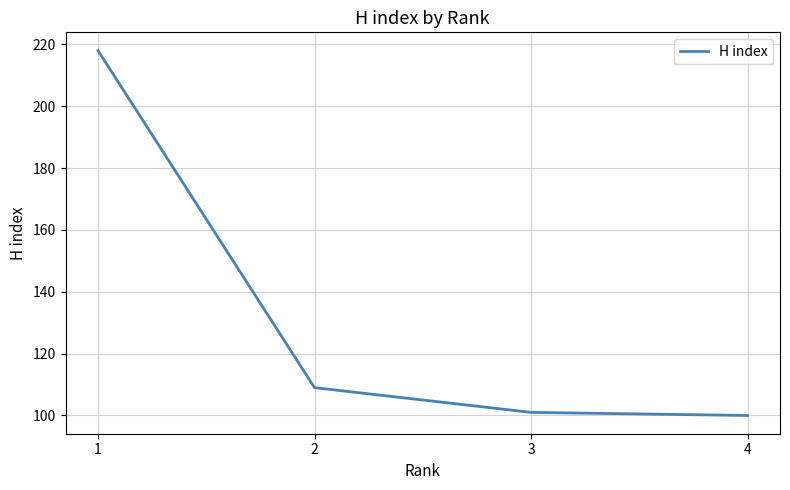

What is the difference between the values at 1 and 2?

109